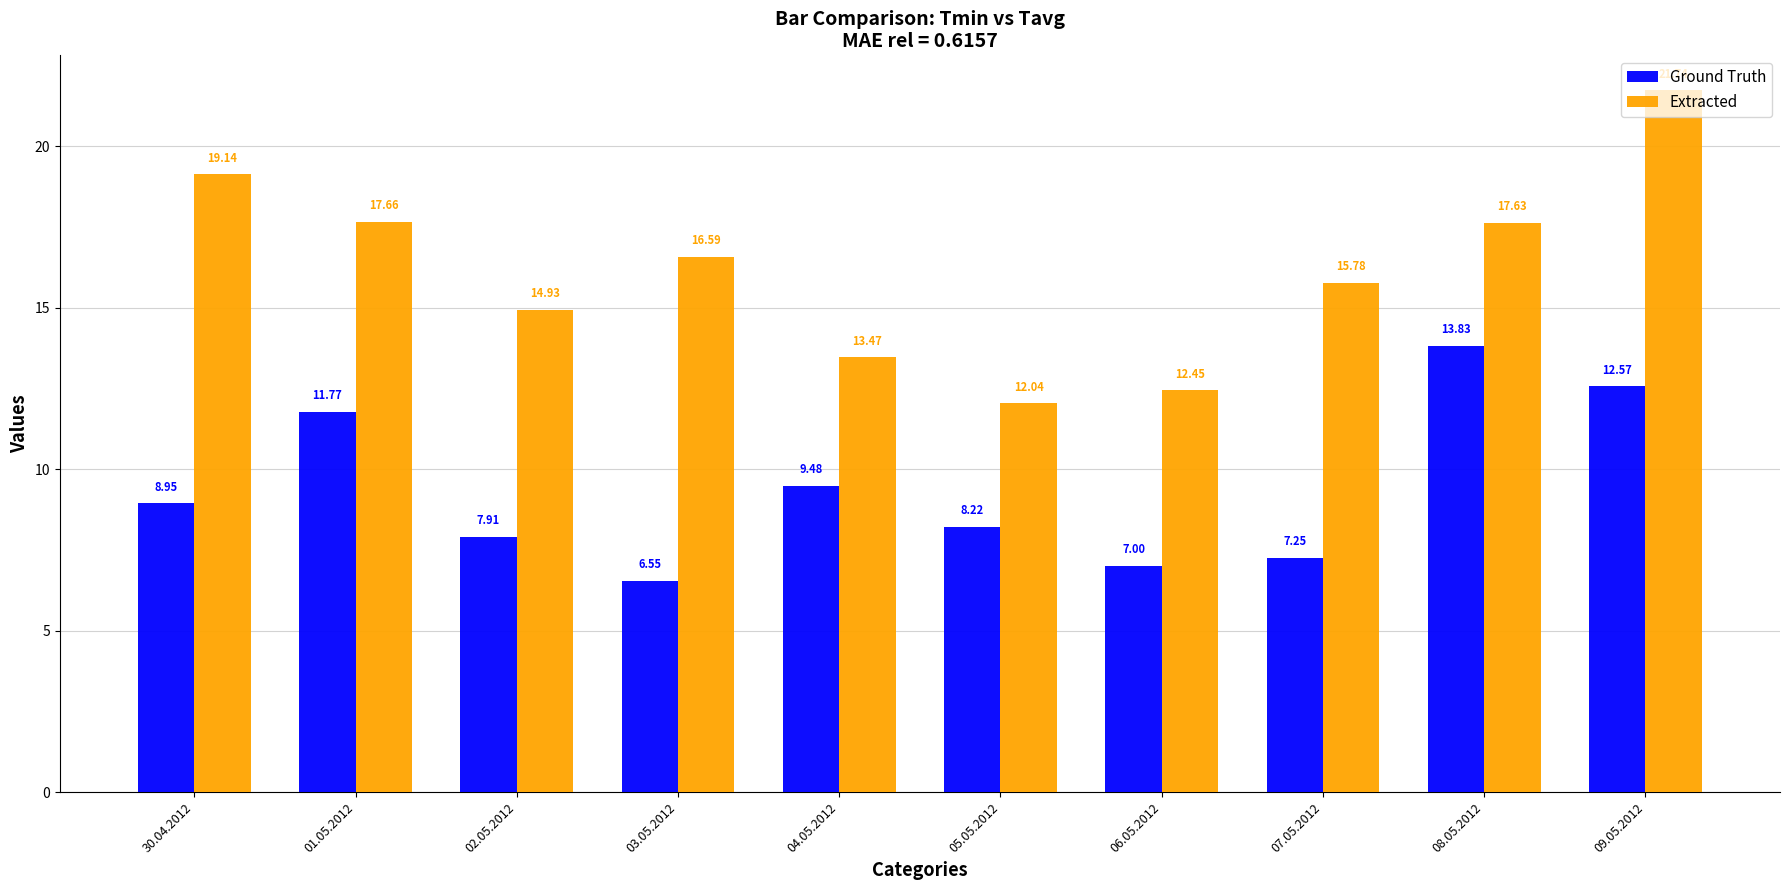

What is the difference between the second highest and second lowest values in the Ground Truth series?

5.6